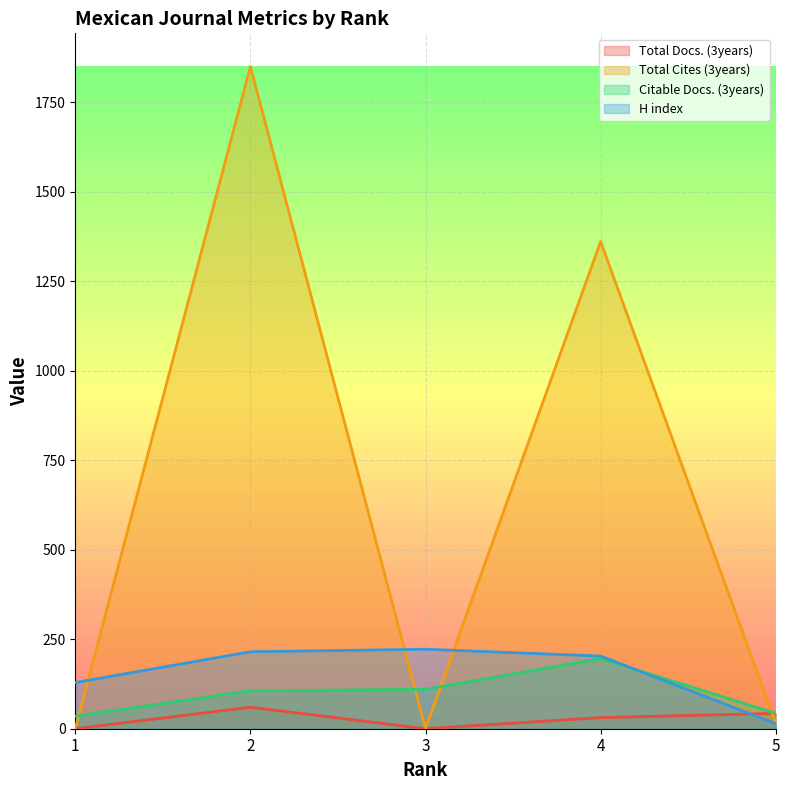

How many distinct data groups are displayed?

4